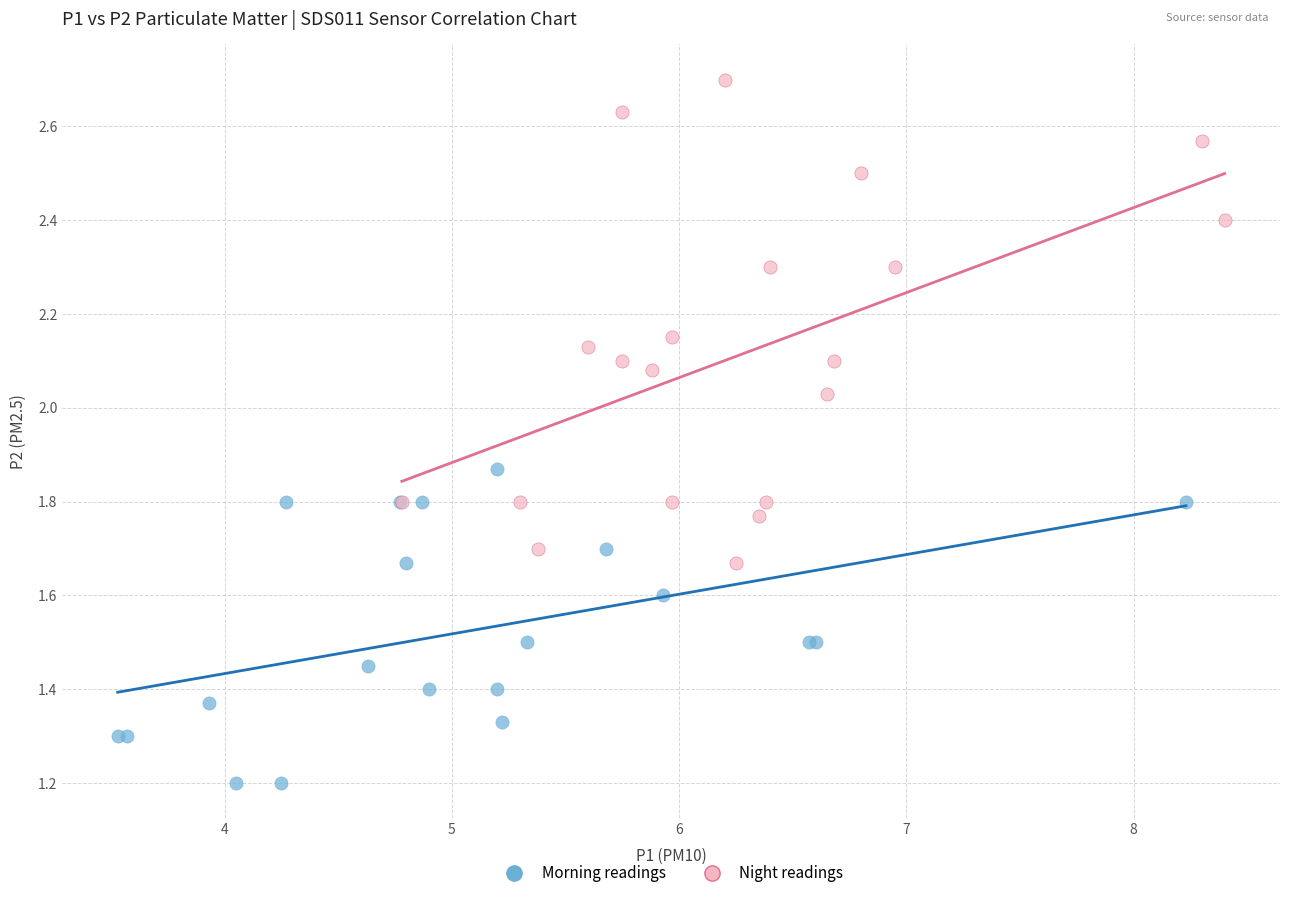

Which series has the widest spread of Y values?

Night readings